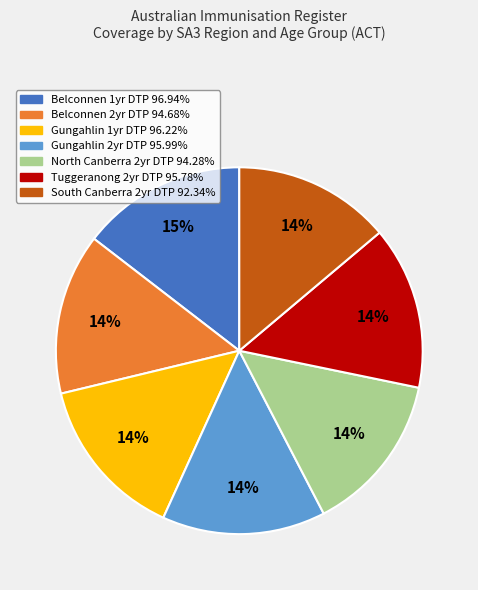

To the nearest percent, what is the difference between the largest and smallest slice percentages?

1%